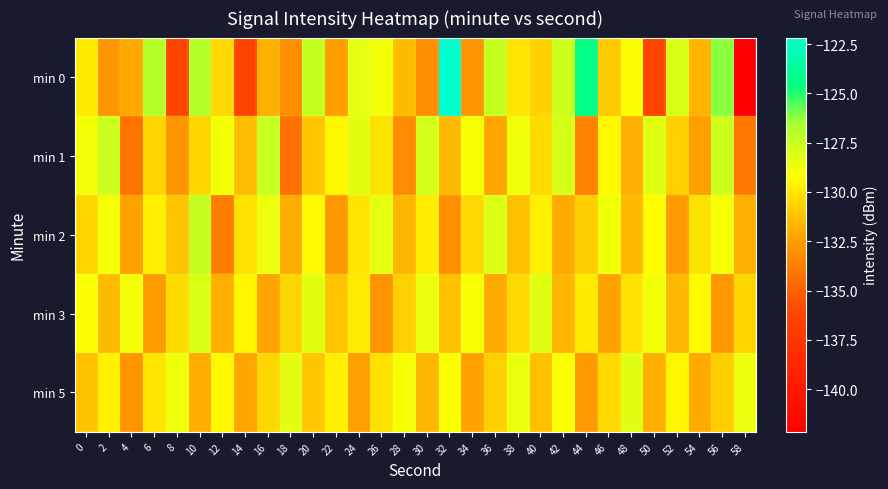

At which category is the sum across all series the highest?

10